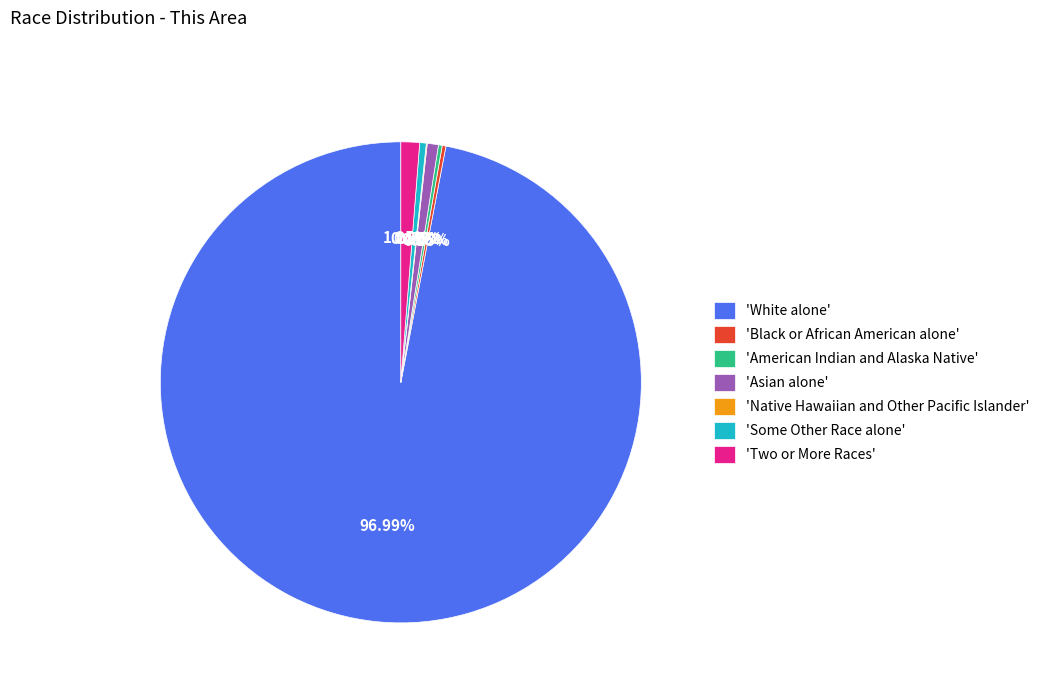

Is the sum of 'Some Other Race alone' and 'Two or More Races' greater than half?

No